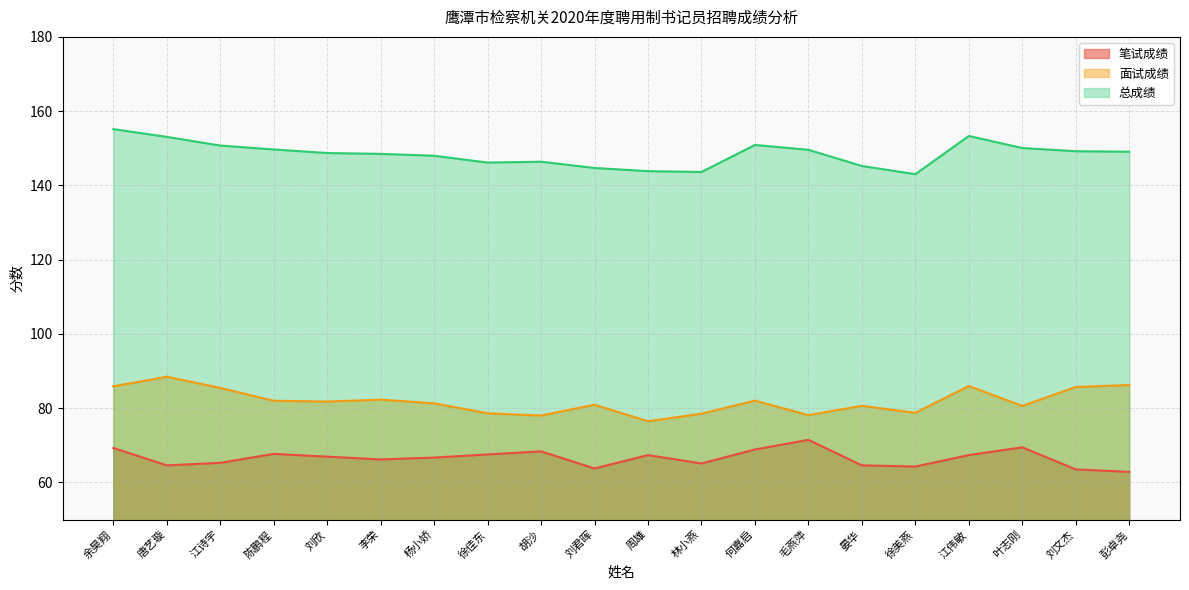

True or false: 面试成绩 has more than 2 interior local peaks.

True